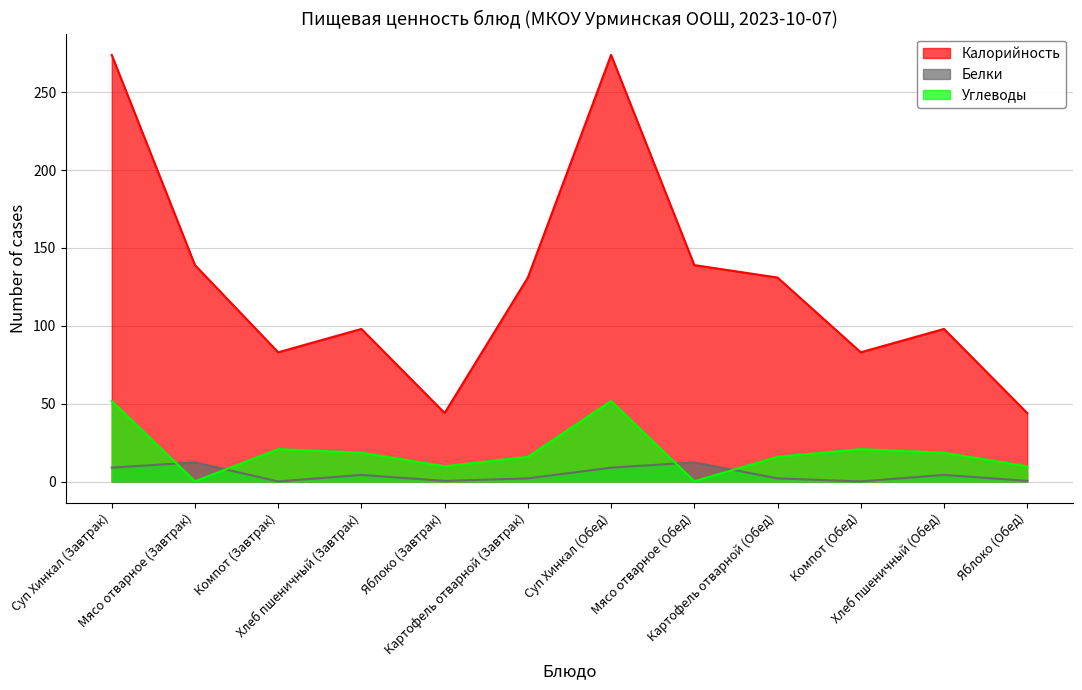

Reading left to right, transcribe all the data shown in this chart.

Калорийность: 274.0	139.0	83.0	98.0	44.0	131.0	274.0	139.0	131.0	83.0	98.0	44.0
Белки: 8.9	12.3	0.1	4.2	0.4	2.0	8.9	12.3	2.0	0.1	4.2	0.4
Углеводы: 51.7	0.2	20.8	18.5	9.8	15.9	51.7	0.2	15.9	20.8	18.5	9.8